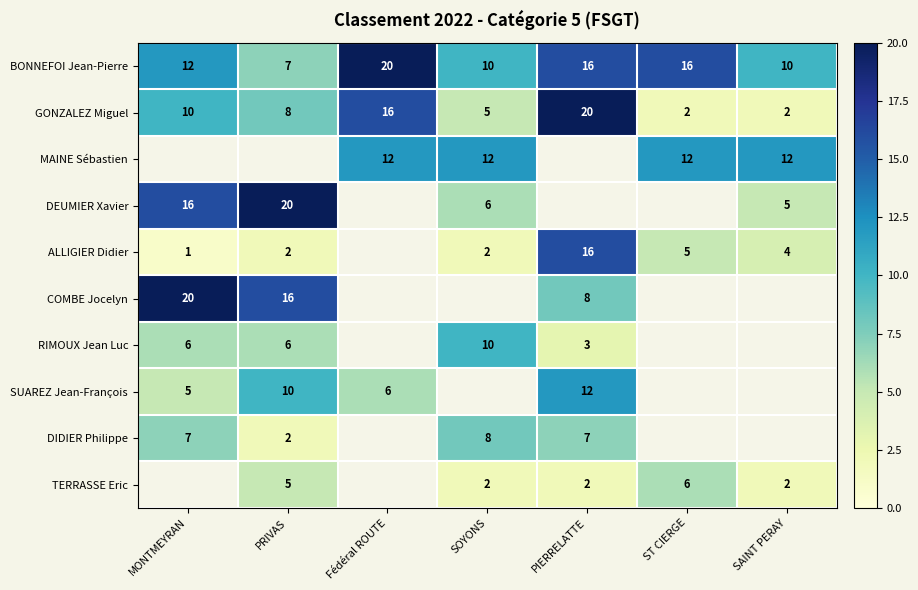

True or false: SUAREZ Jean-François has a value of 5.3 at PRIVAS.

False